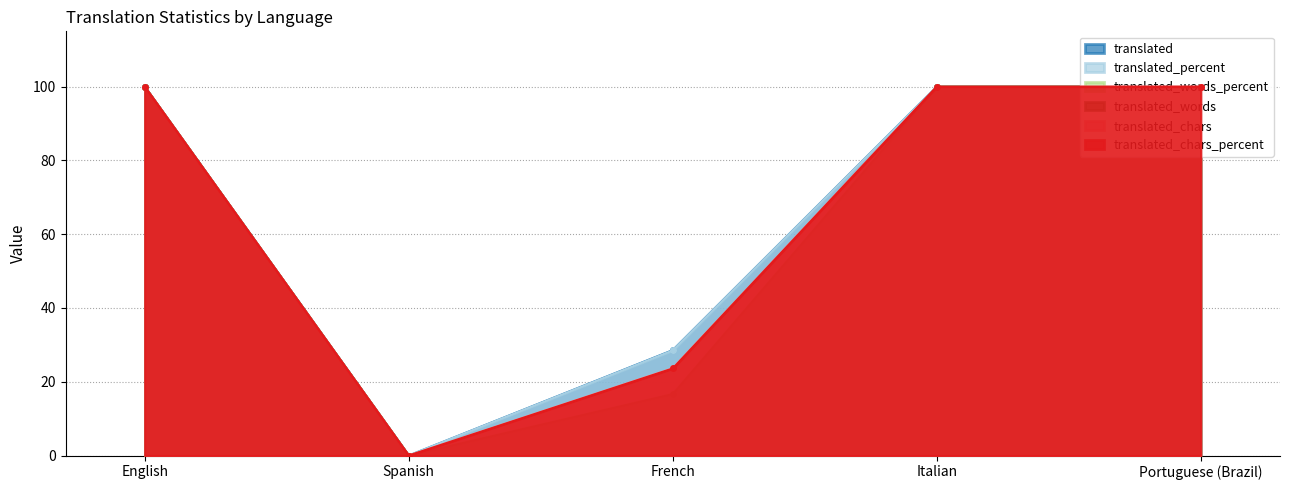

What is the average value of the translated_words_percent series?

63.3